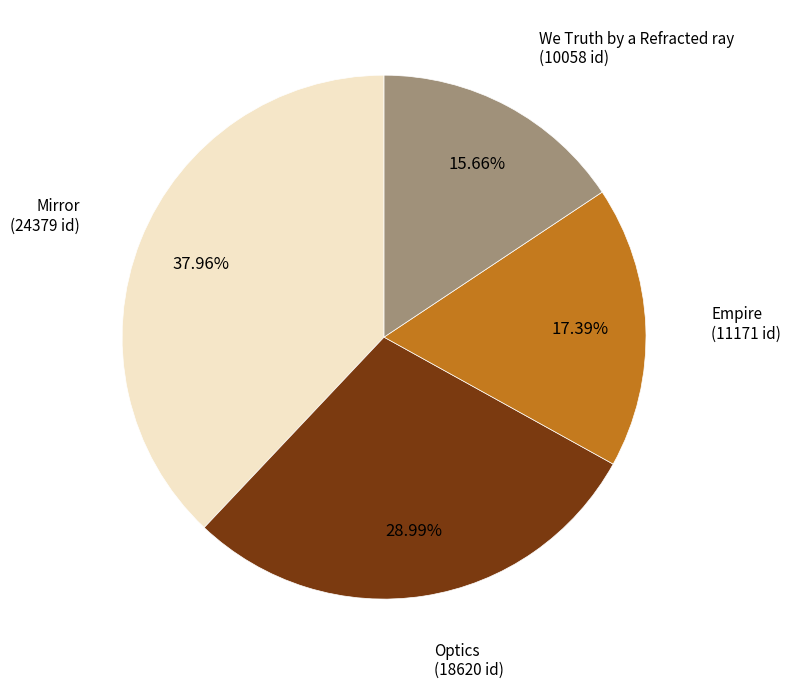

To the nearest percent, what is the difference between the largest and smallest slice percentages?

22%